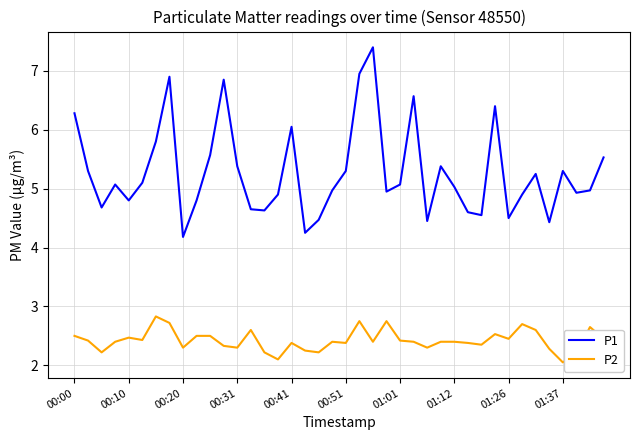

True or false: P1 and P2 cross at least once.

False